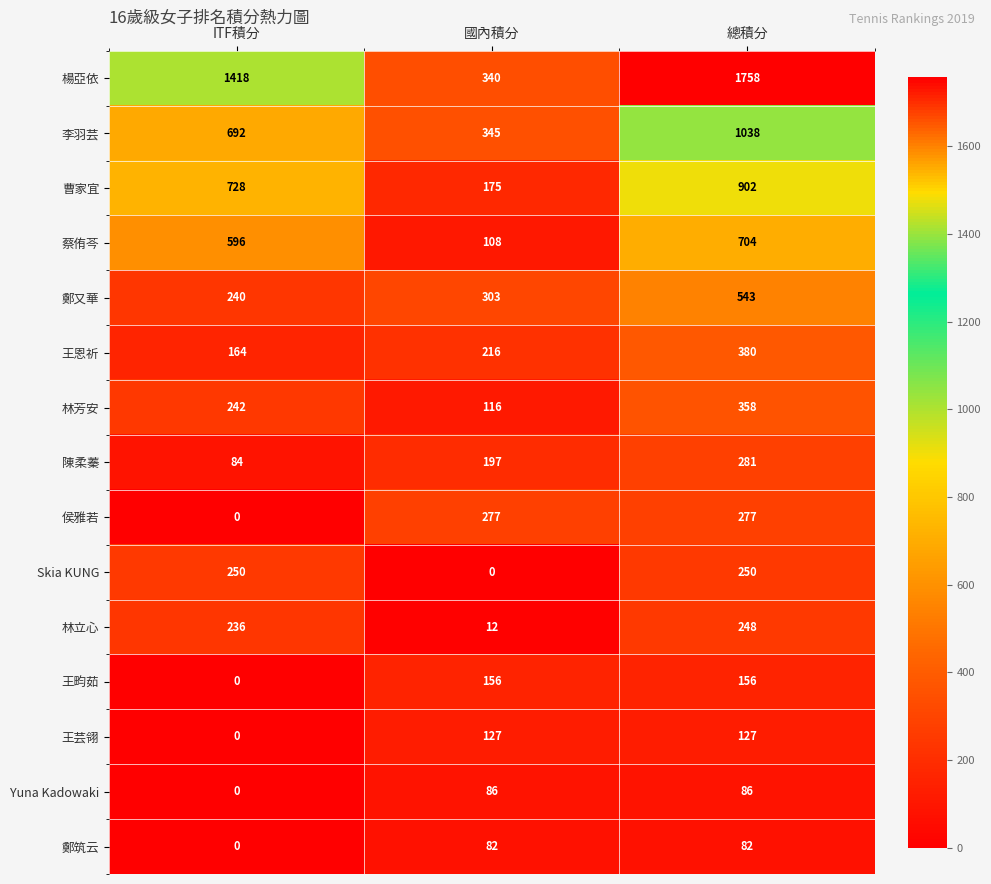

Which series changed the most between 國內積分 and 總積分?

楊亞依